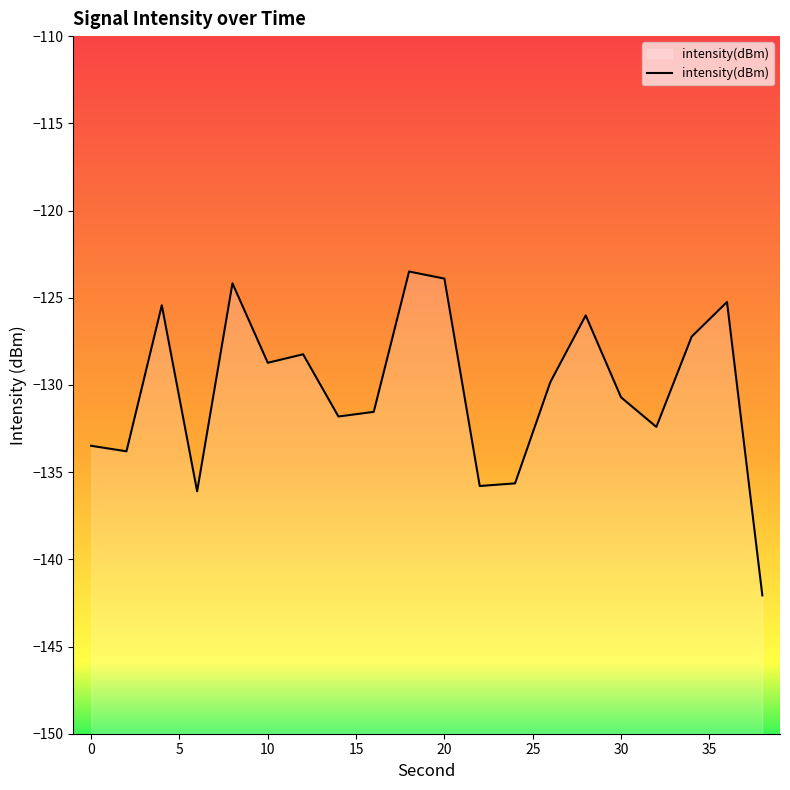

What is the difference between the maximum and minimum values?

18.6